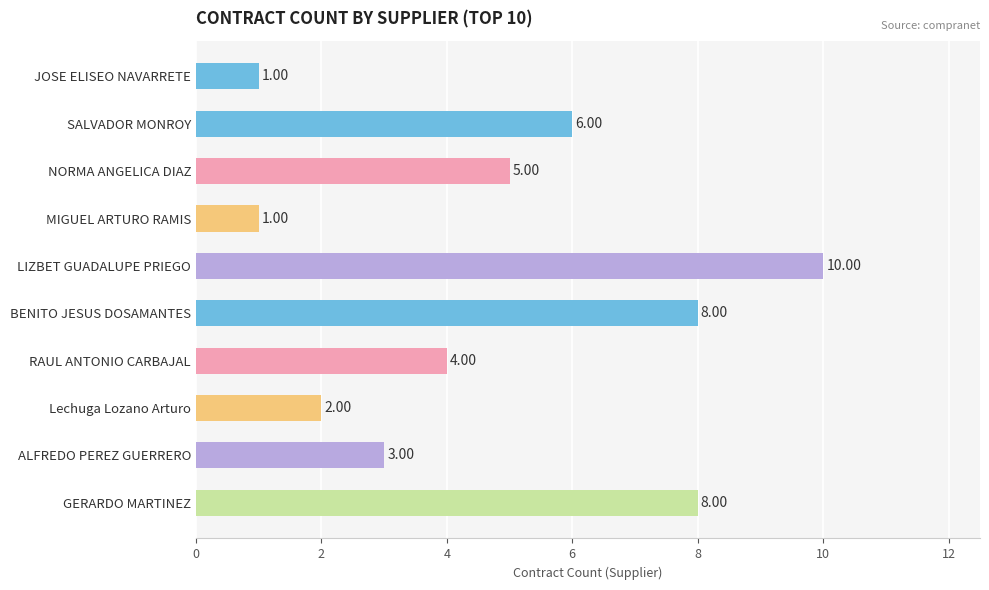

What is the change in value from SALVADOR MONROY to LIZBET GUADALUPE PRIEGO?

+4